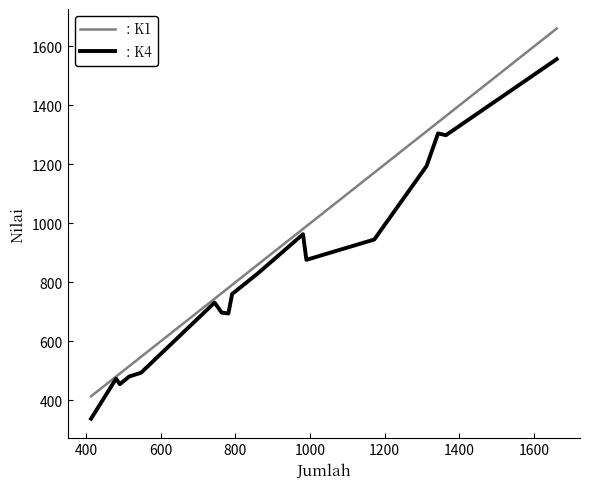

List the series in order of their peak value, lowest first.

: K4, : K1